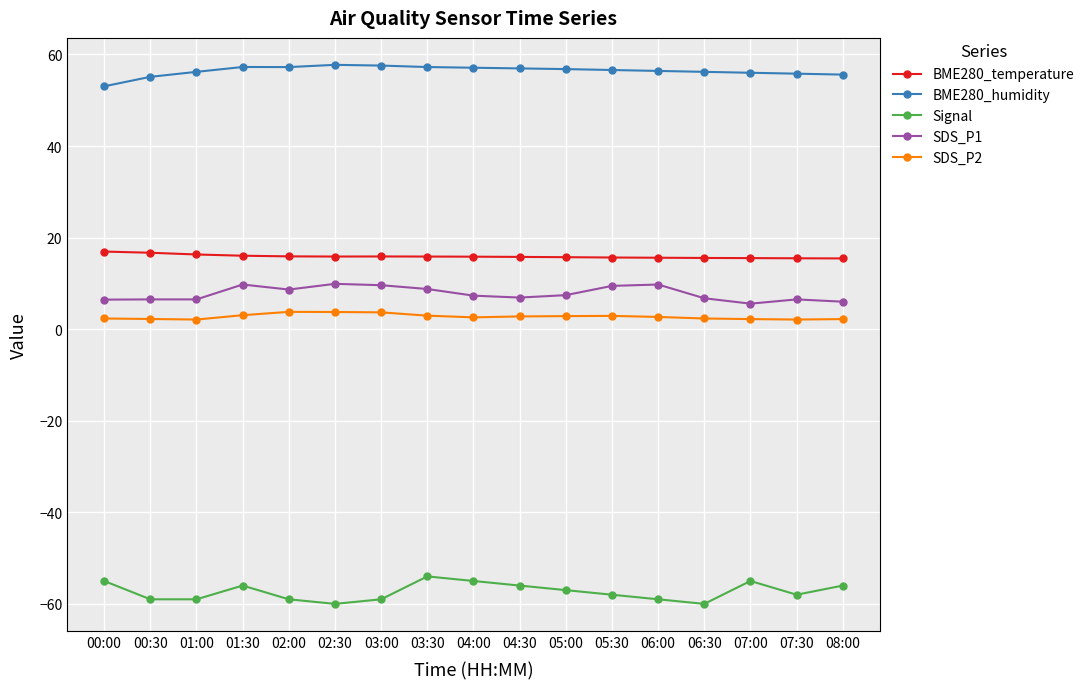

What is the lowest value of the SDS_P1 series?

5.6